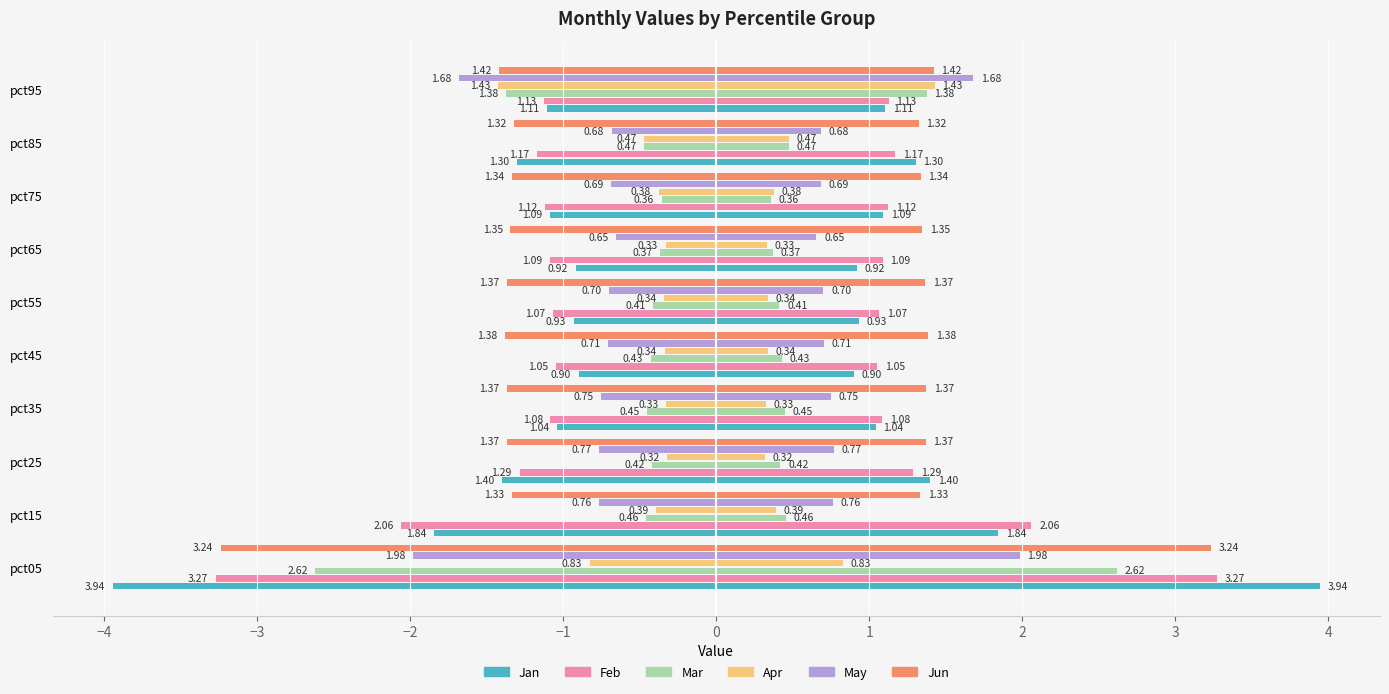

Which series changed the most between pct65 and pct95?

Apr